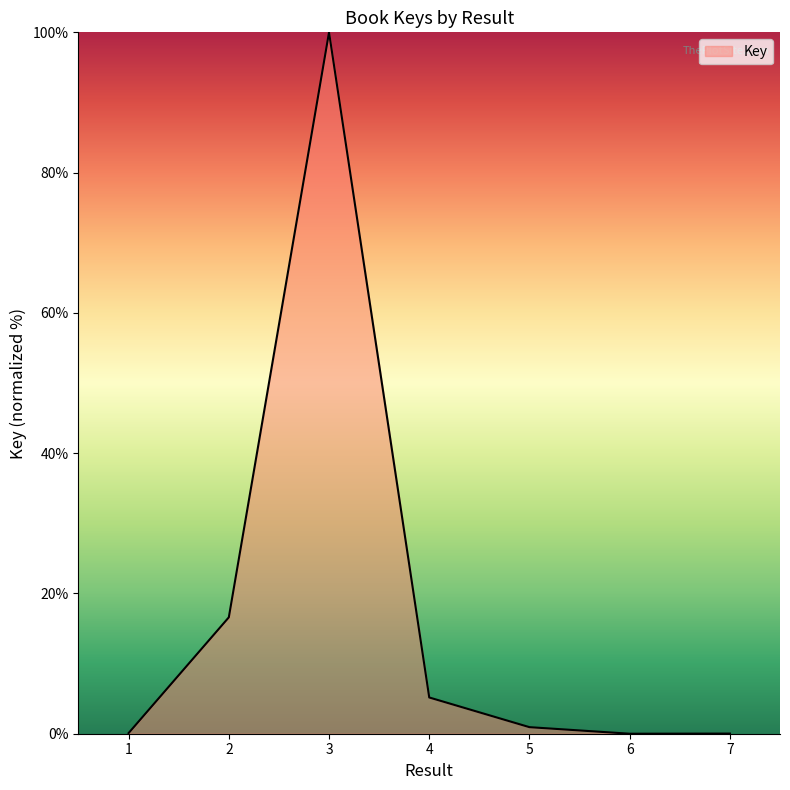

At which category does the chart reach its peak across all series?

3